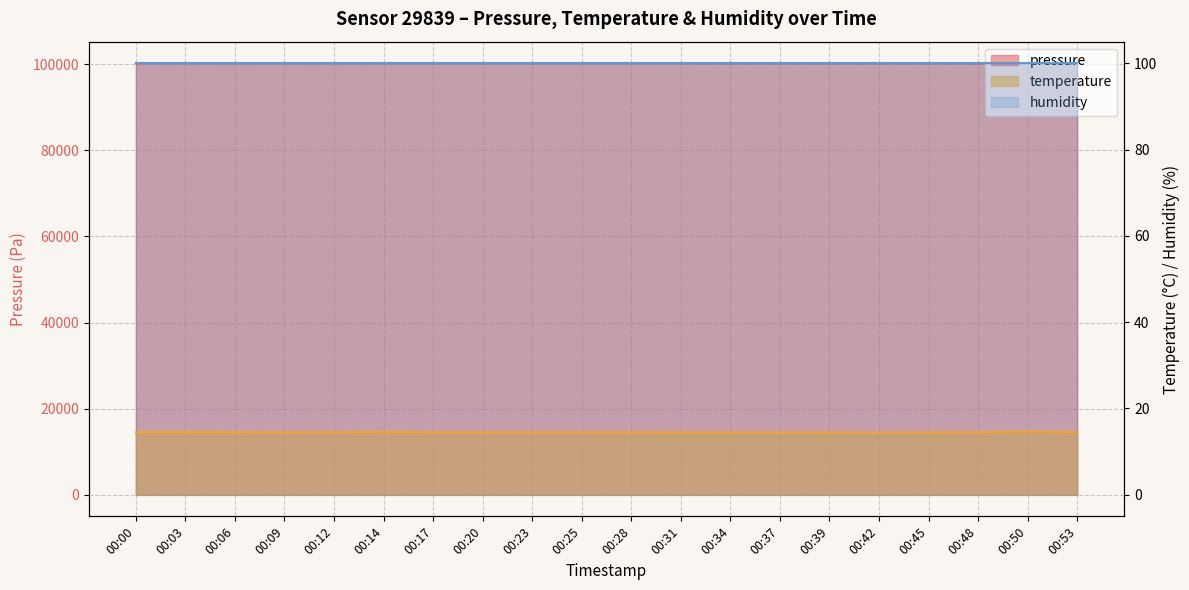

At which category is the sum across all series the highest?

00:00